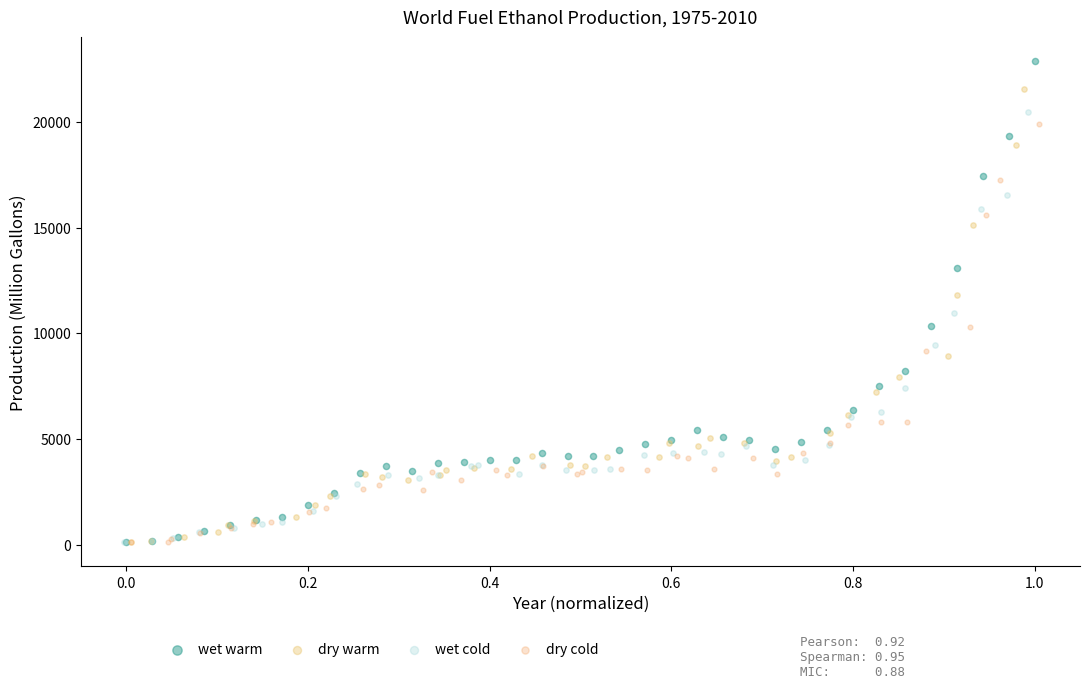

Which series has the widest spread of Y values?

wet warm